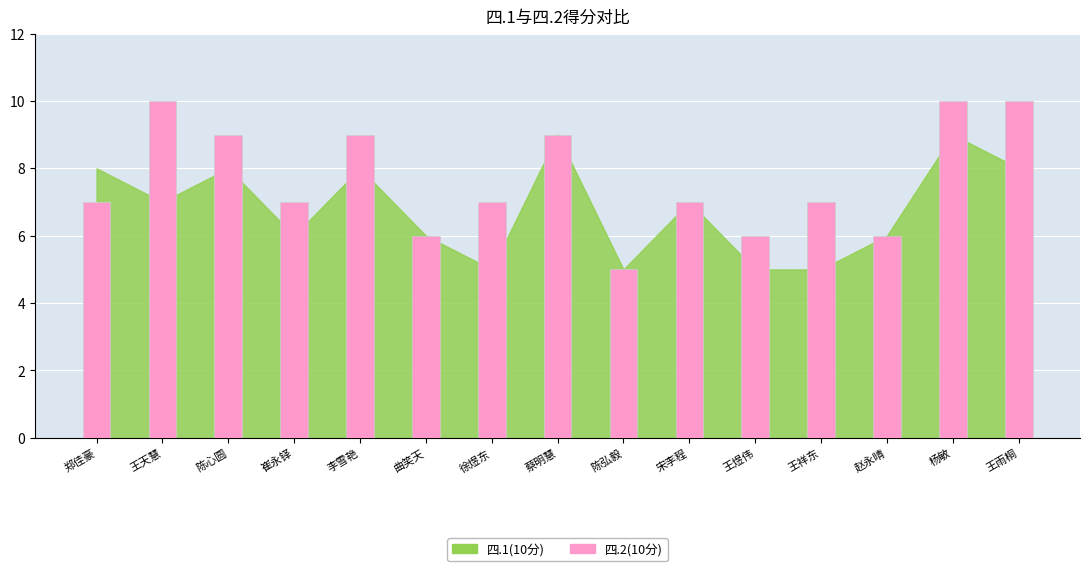

What is the greatest value displayed?

10